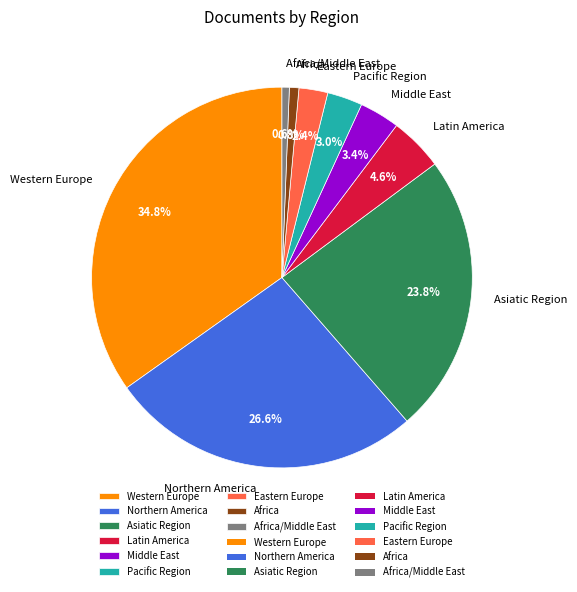

How many segments does this pie chart have?

9